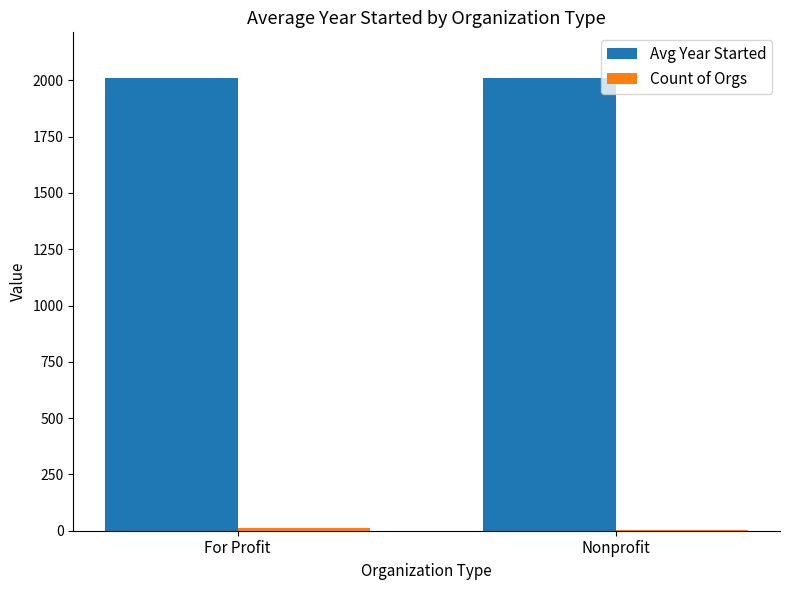

What is the sum of all Avg Year Started values?

4023.2